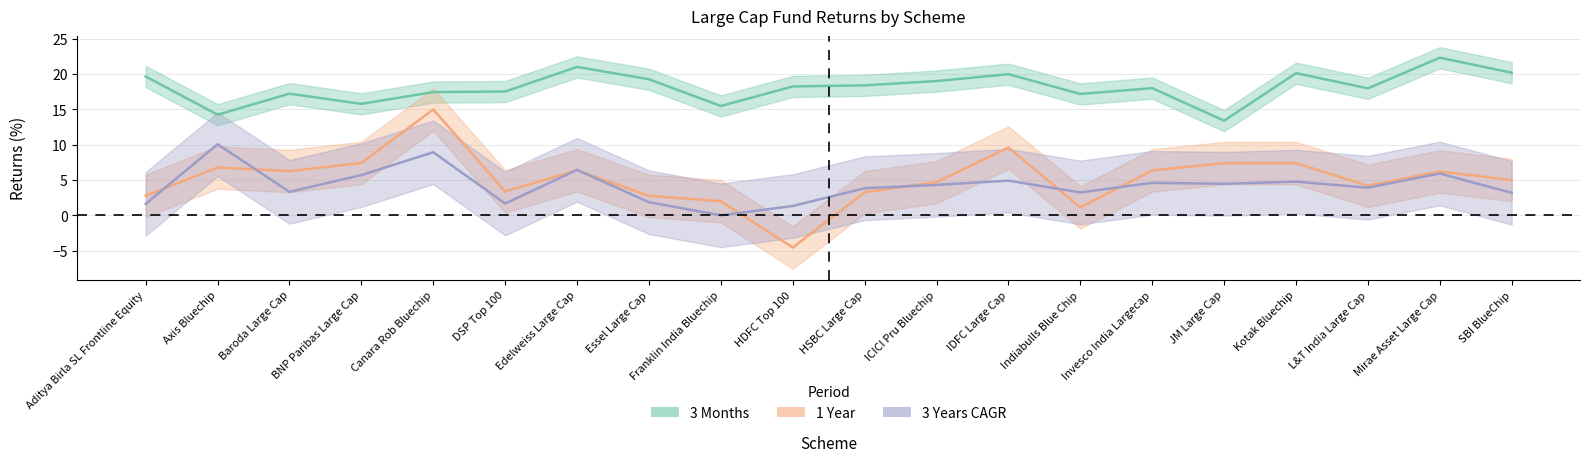

How many series are shown in this chart?

3